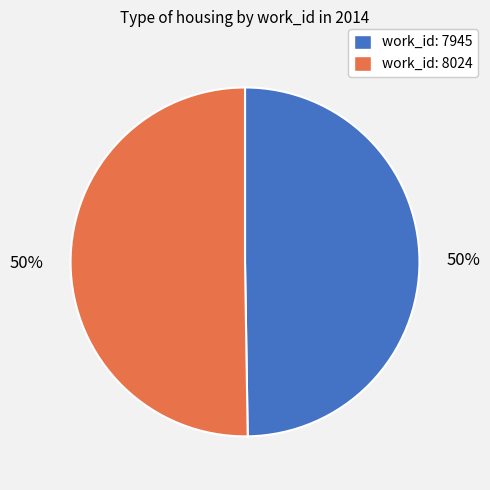

To the nearest percent, what is the average slice percentage?

50%